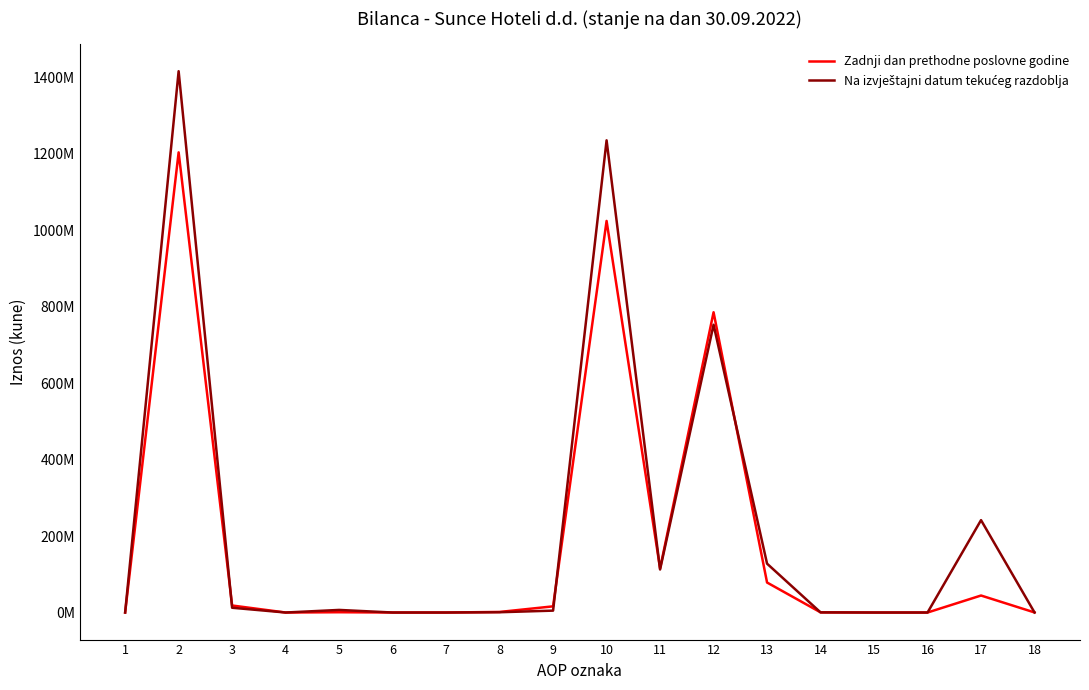

Does the chart have visible grid lines?

No